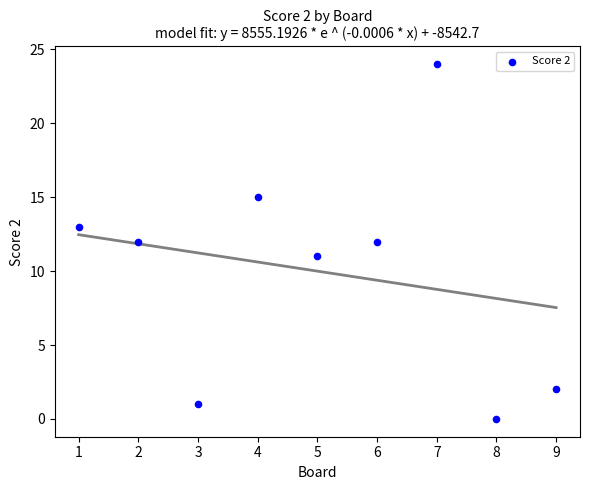

What is the average Y value?

10